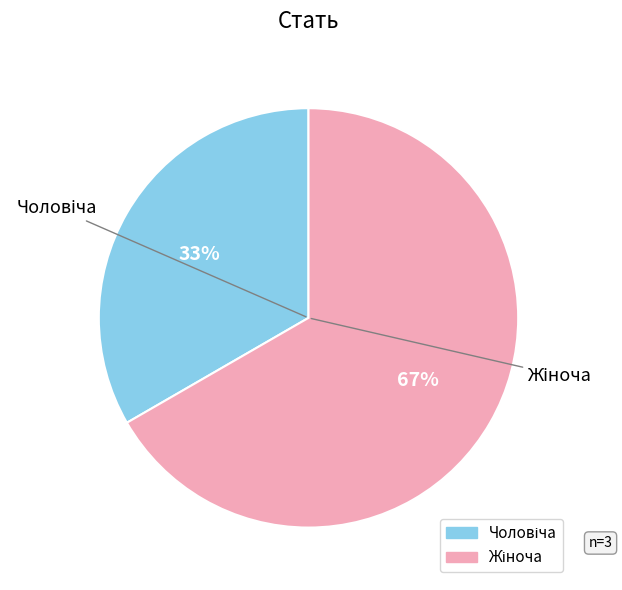

To the nearest percent, what is the average slice percentage?

50%